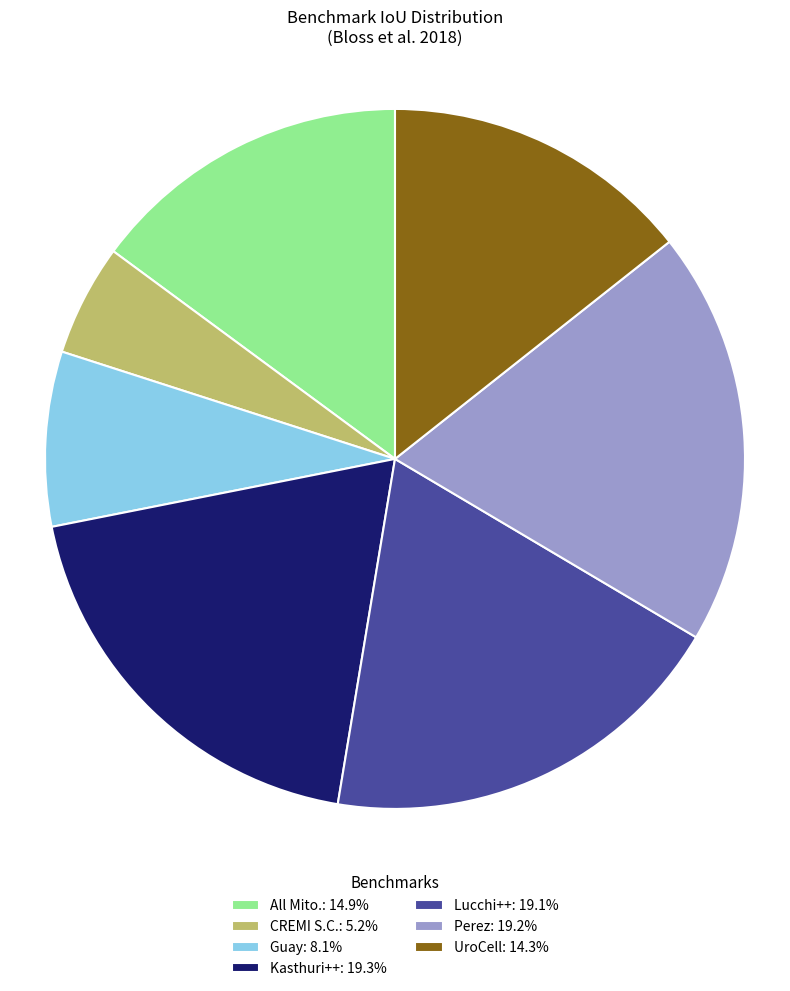

Is the sum of Lucchi++: 19.1% and All Mito.: 14.9% greater than half?

No